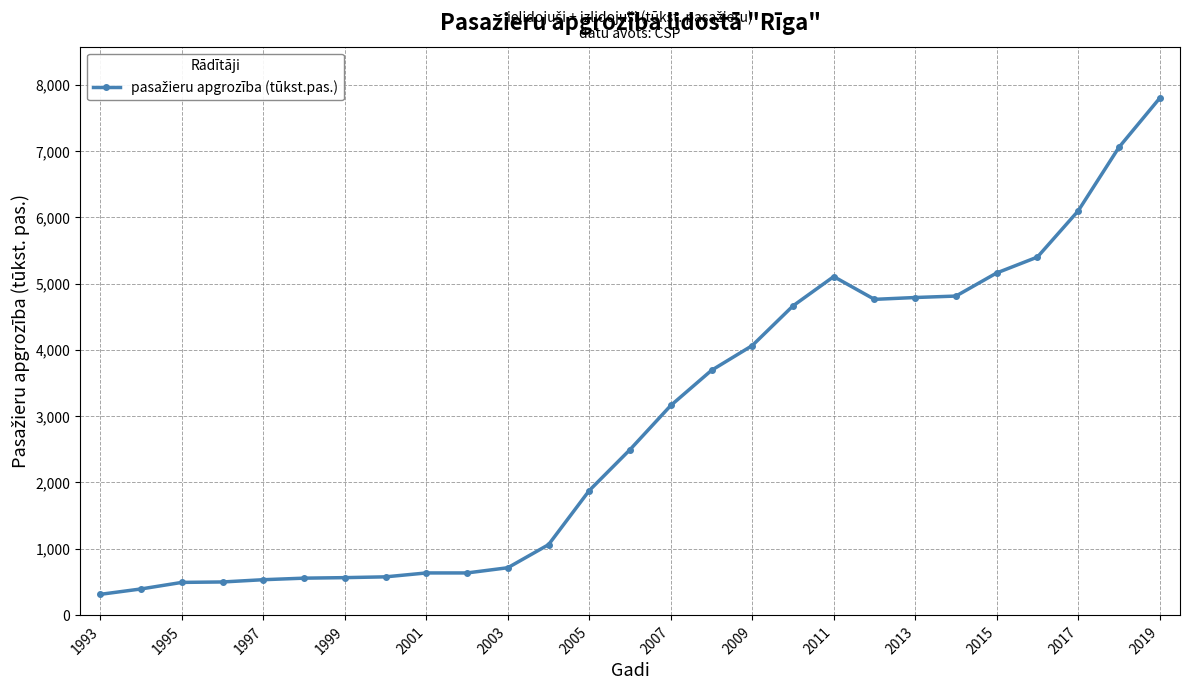

What is the difference between the maximum and minimum values?

7486.8